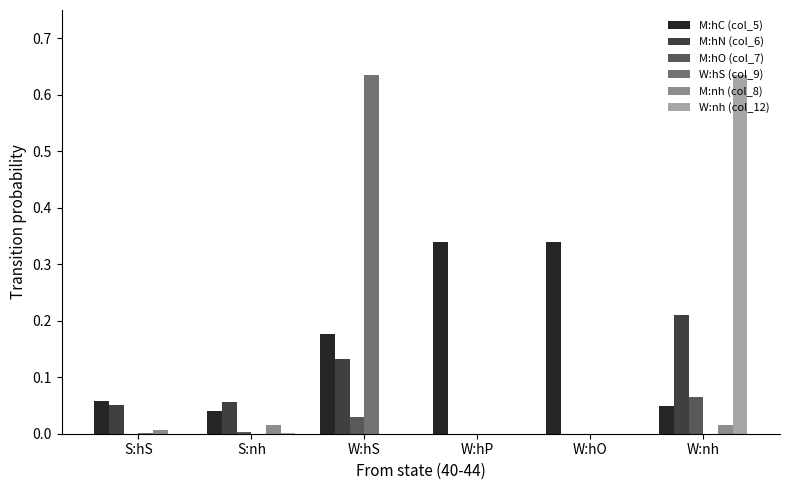

How many groups of bars are there?

6